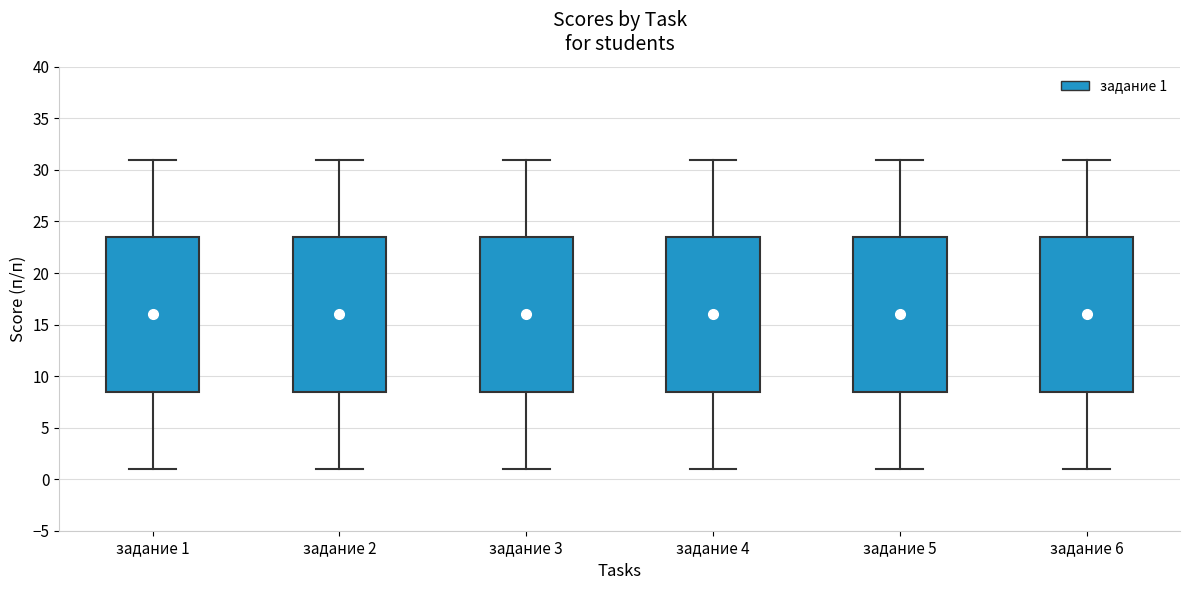

Where is the lower edge of the box for задание 6 on the y-axis? The values are not printed on the chart, so give them approximately, as read against the axis.

8.5